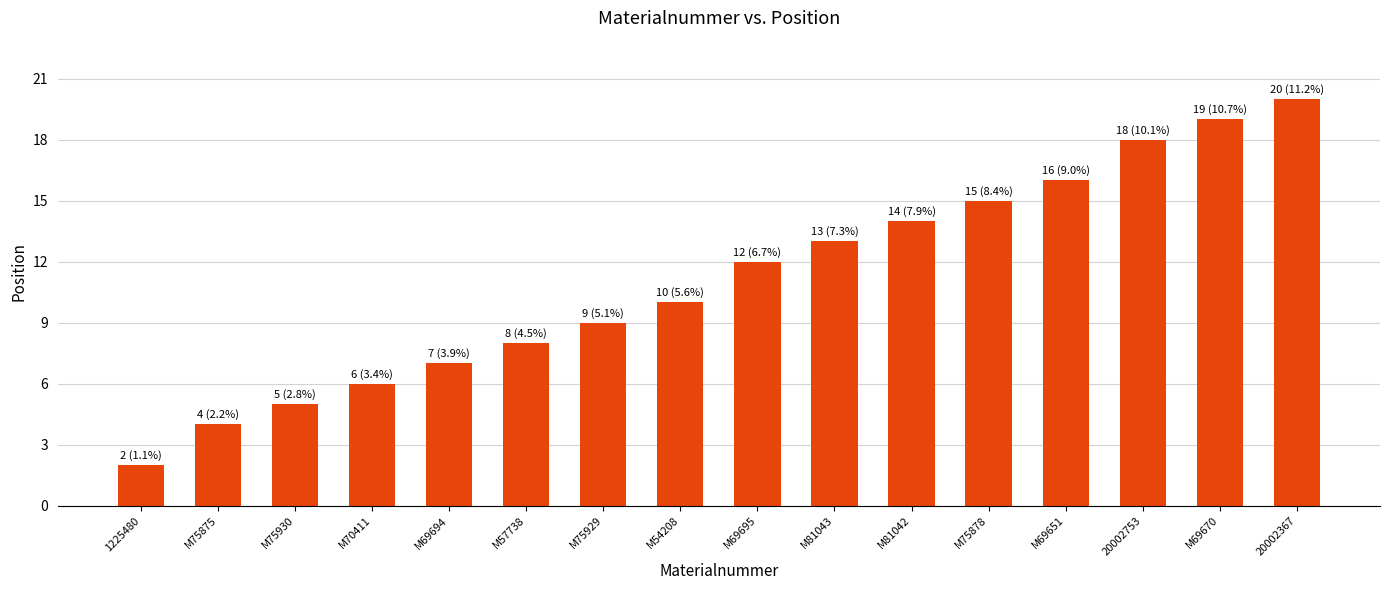

List the labels in order of value, smallest first.

1225480, M75875, M75930, M70411, M69694, M57738, M75929, M54208, M69695, M81043, M81042, M75878, M69651, 20002753, M69670, 20002367